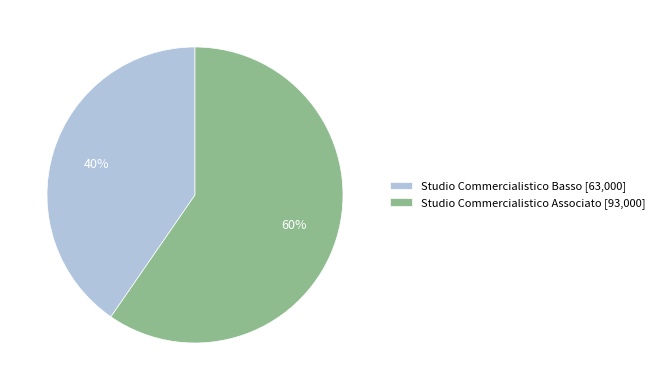

How many segments does this pie chart have?

2